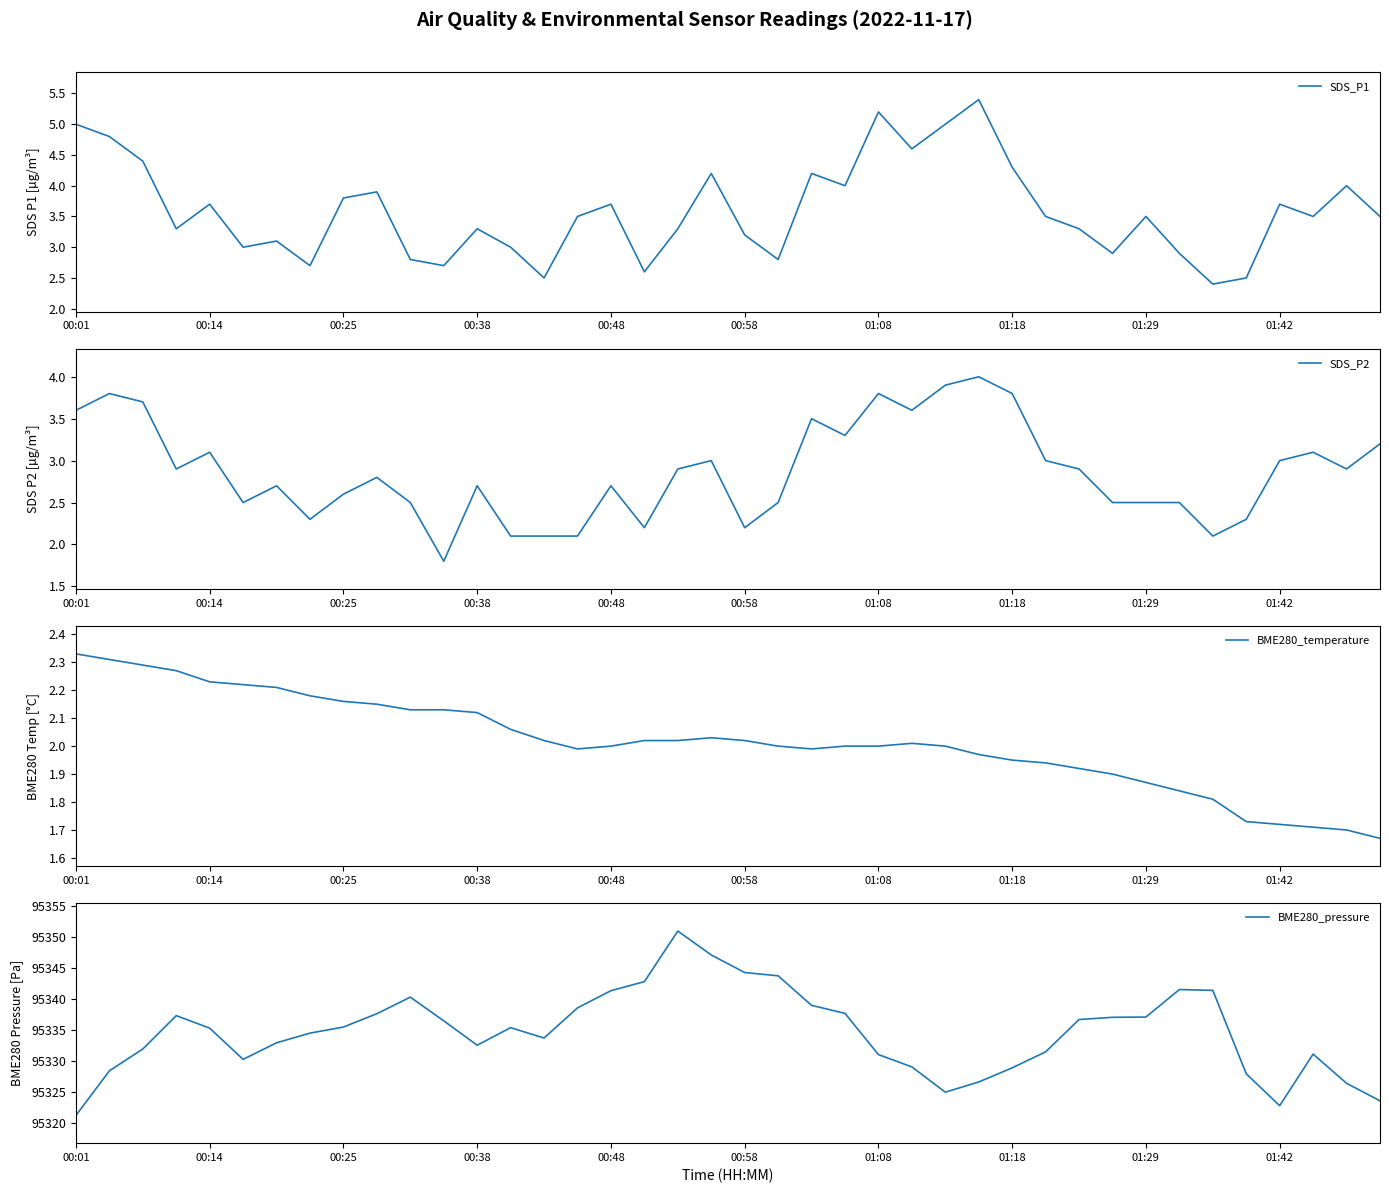

Where does the BME280_temperature series first go above 2?

00:01